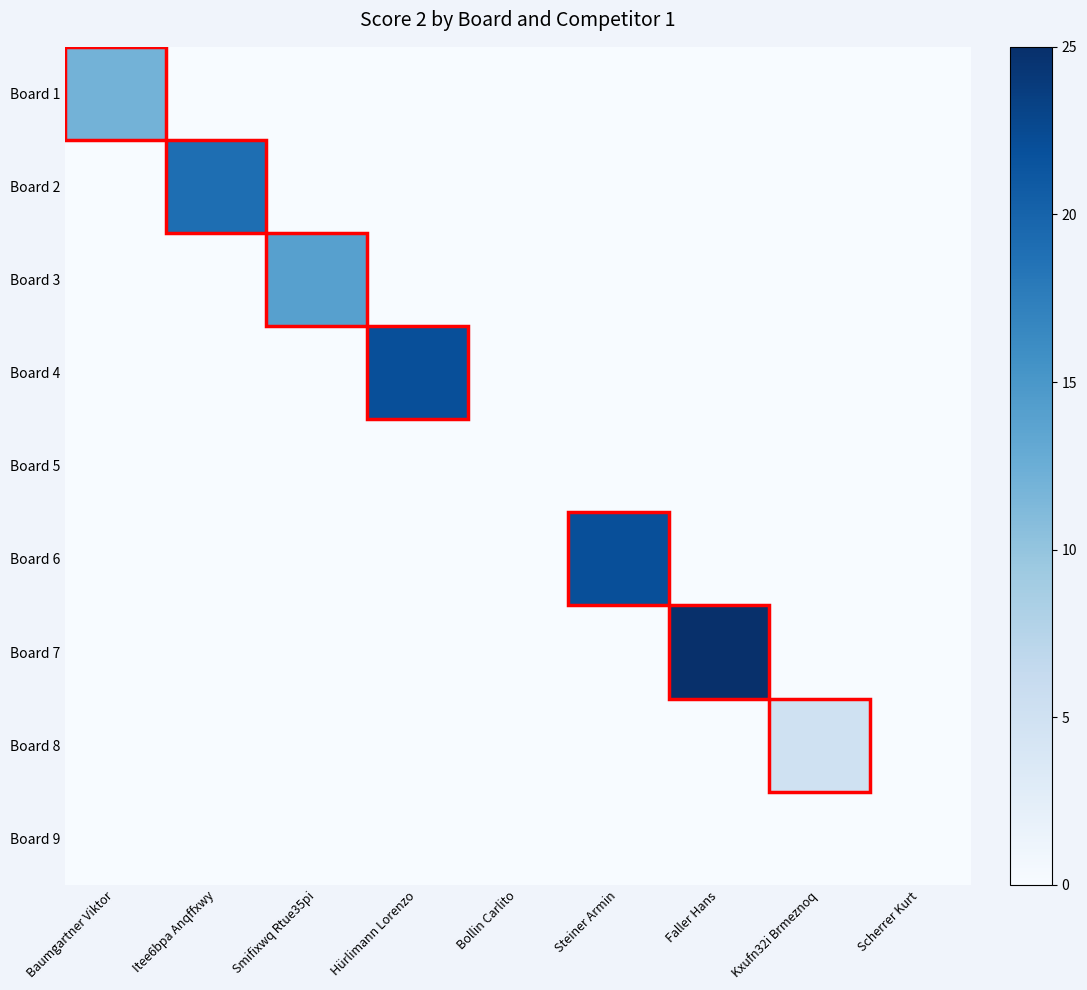

List the series in order of their peak value, highest first.

Board 7, Board 4, Board 6, Board 2, Board 3, Board 1, Board 8, Board 5, Board 9